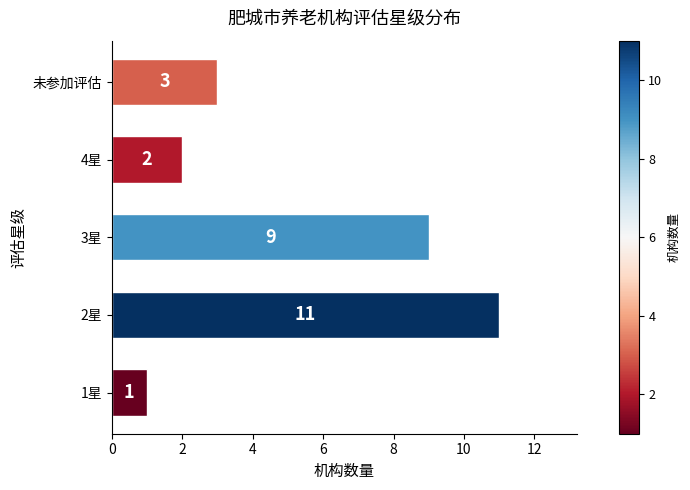

Reading bottom to top, transcribe all the data shown in this chart.

1	11	9	2	3